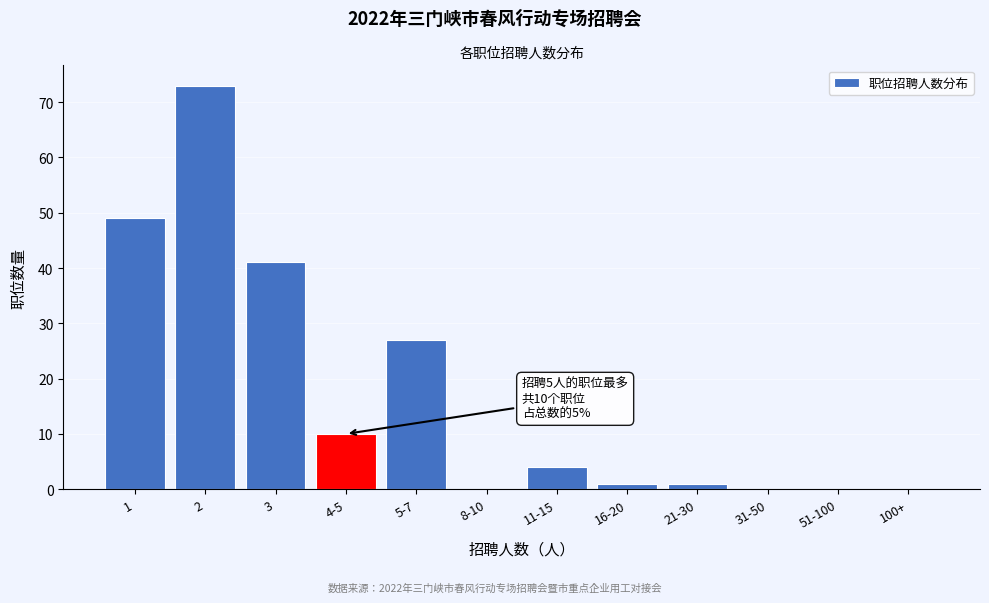

Reading left to right, list all the values displayed in this chart.

1=49	2=73	3=41	4-5=10	5-7=27	8-10=0	11-15=4	16-20=1	21-30=1	31-50=0	51-100=0	100+=0